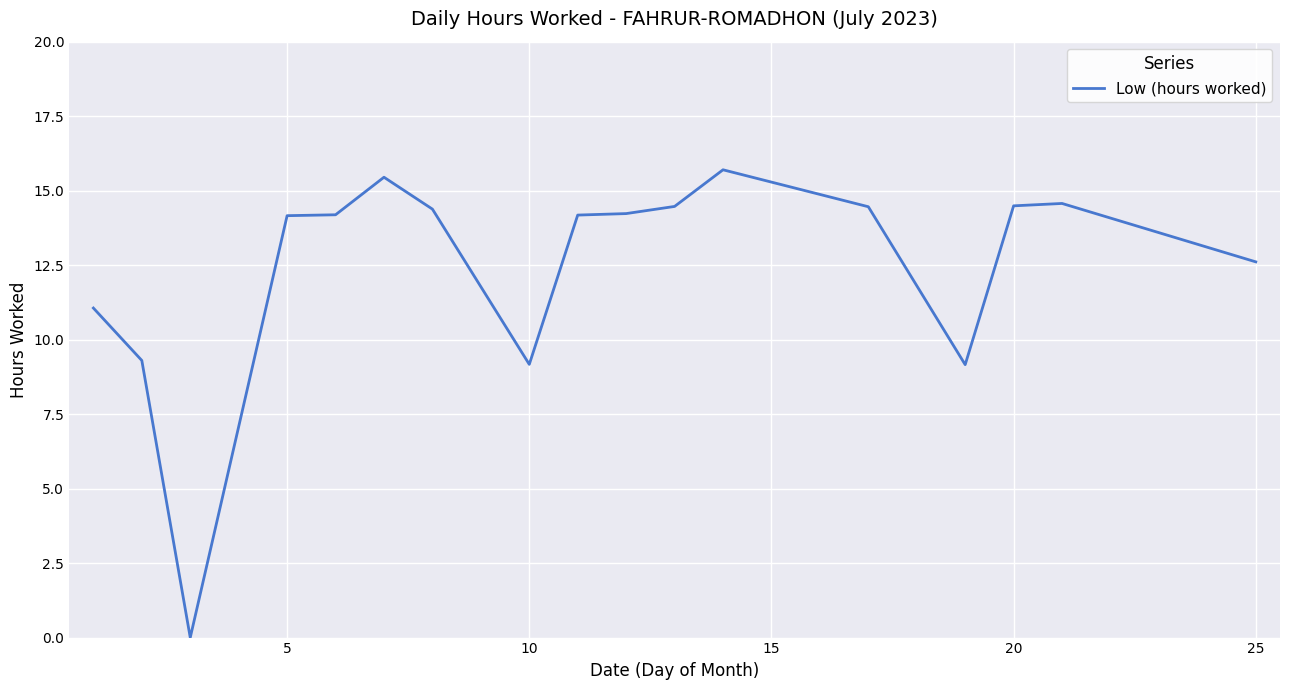

Does the chart have visible grid lines?

Yes